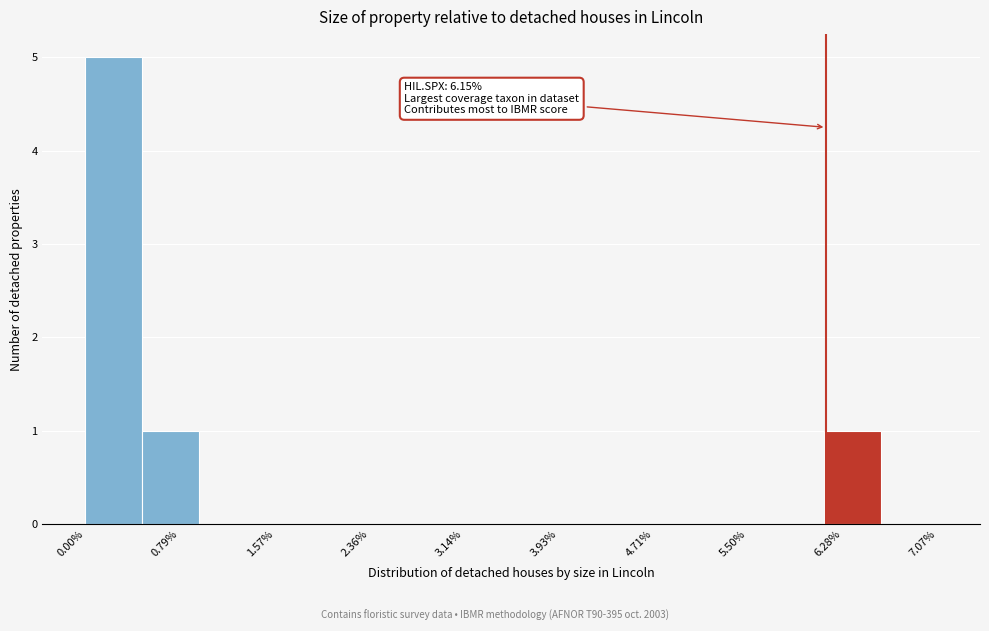

Over which range of the x-axis is the bar tallest?

0.0 to 0.5